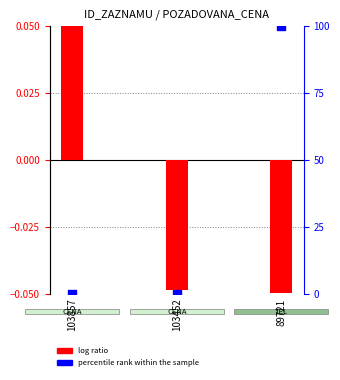

Which series reaches the minimum Y coordinate?

log ratio